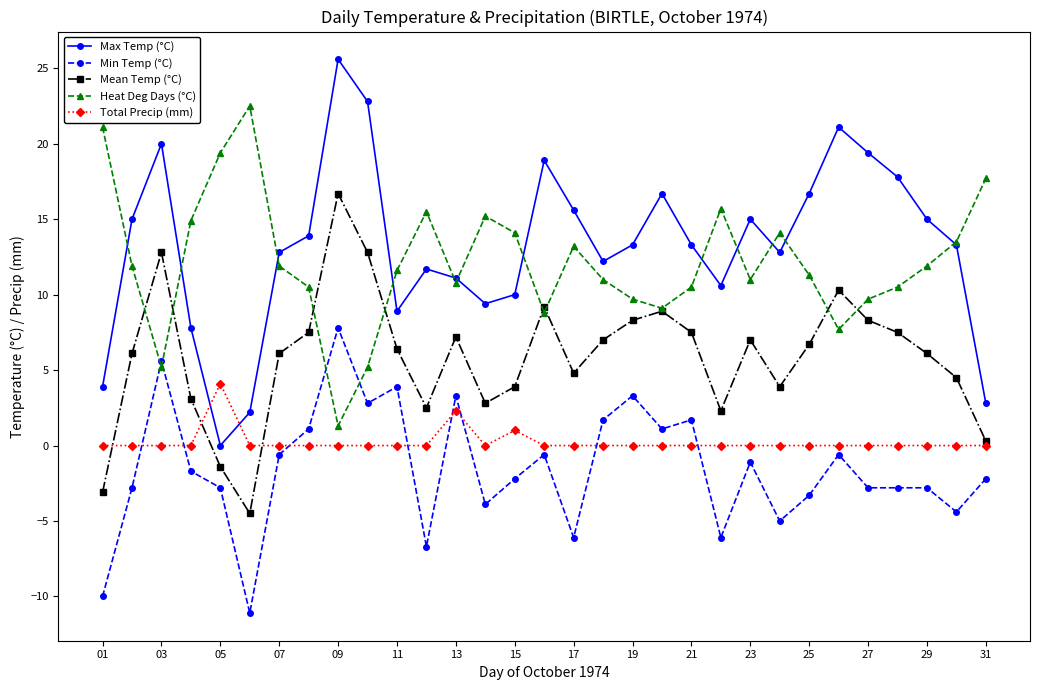

True or false: Total Precip (mm) and Heat Deg Days (°C) cross at least once.

False